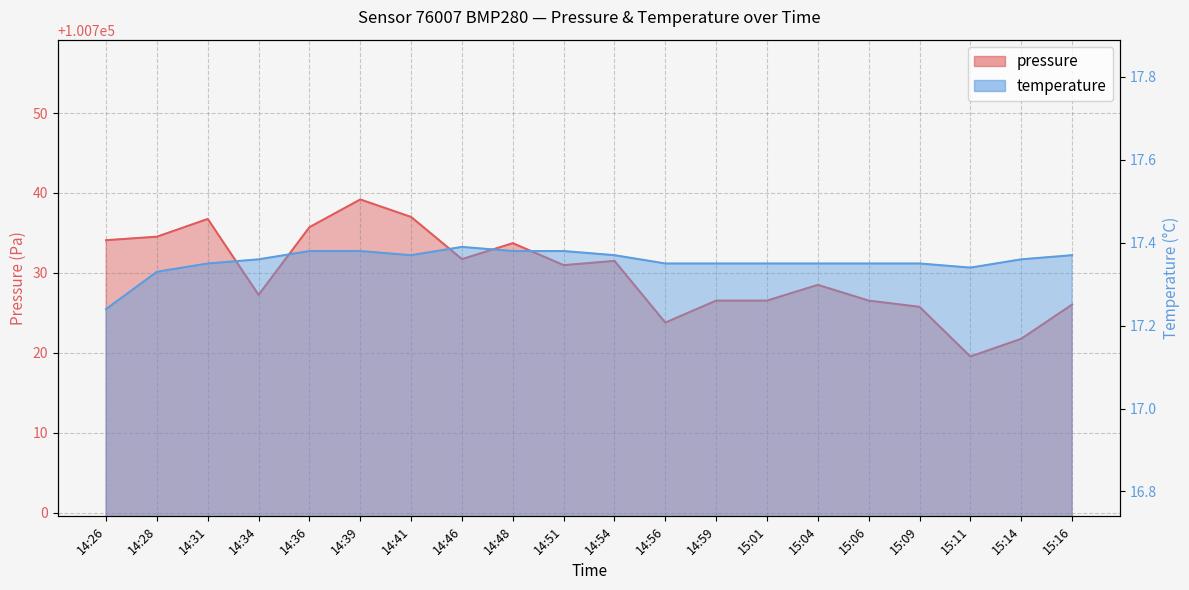

Between 14:48 and 15:06, which is larger?

14:48